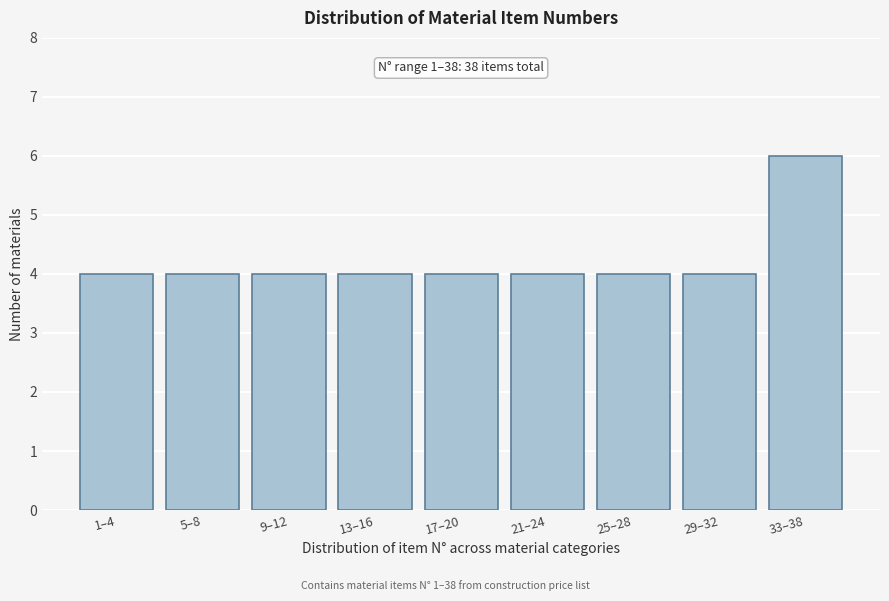

Reading left to right, extract all data points from this chart.

1–4=4	5–8=4	9–12=4	13–16=4	17–20=4	21–24=4	25–28=4	29–32=4	33–38=6